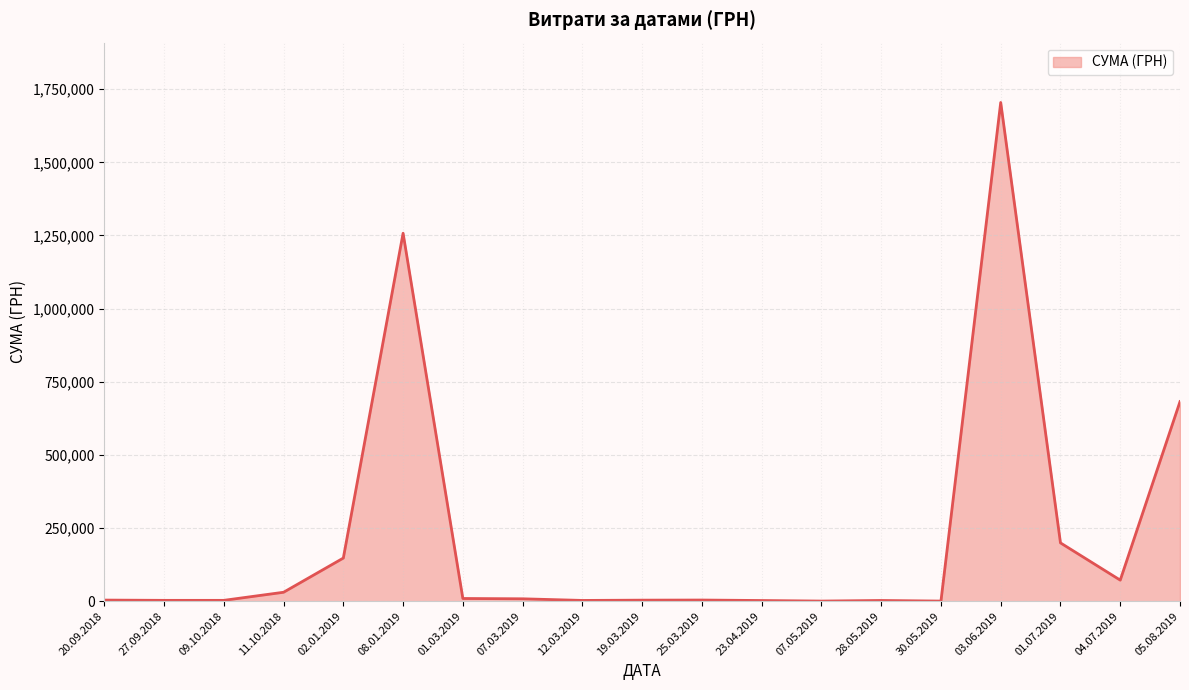

What is the difference between the second highest and second lowest values?

1257112.4